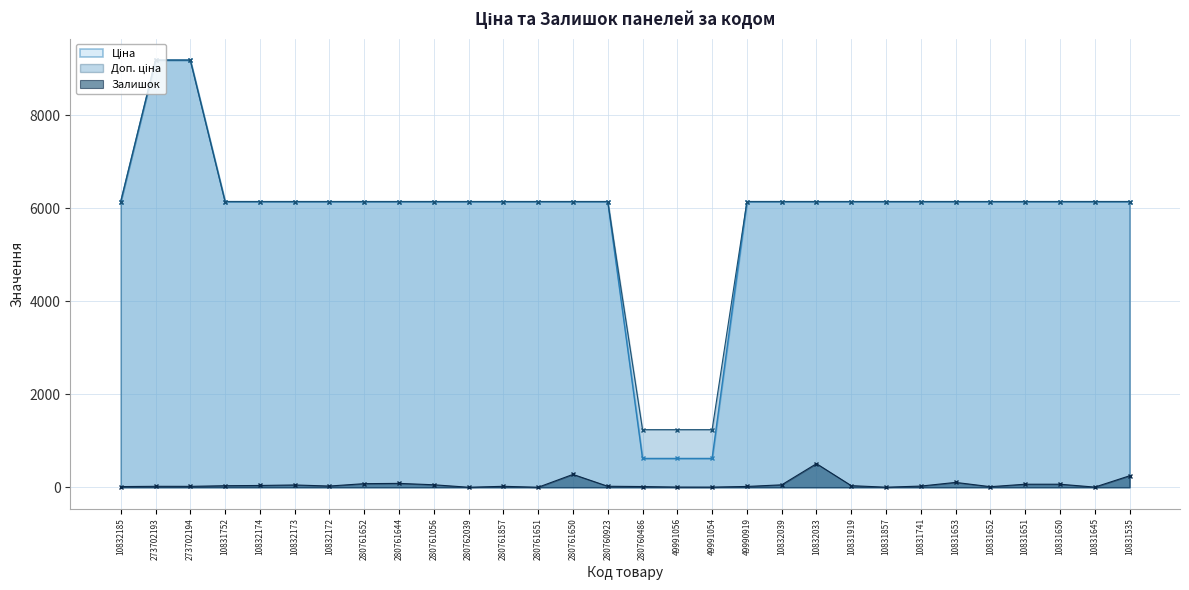

List the series in order of their peak value, lowest first.

Залишок, Ціна, Доп. ціна